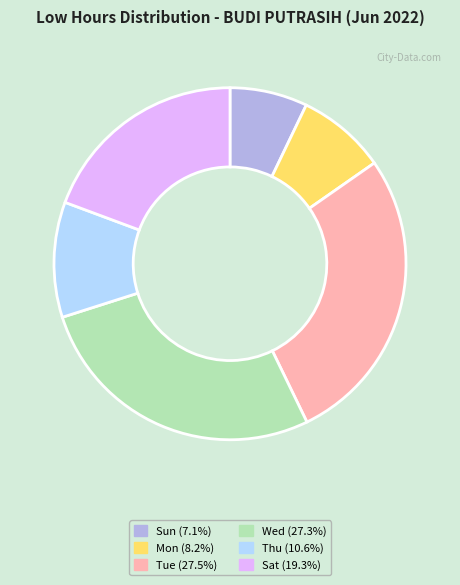

Is there a majority slice in this chart?

No